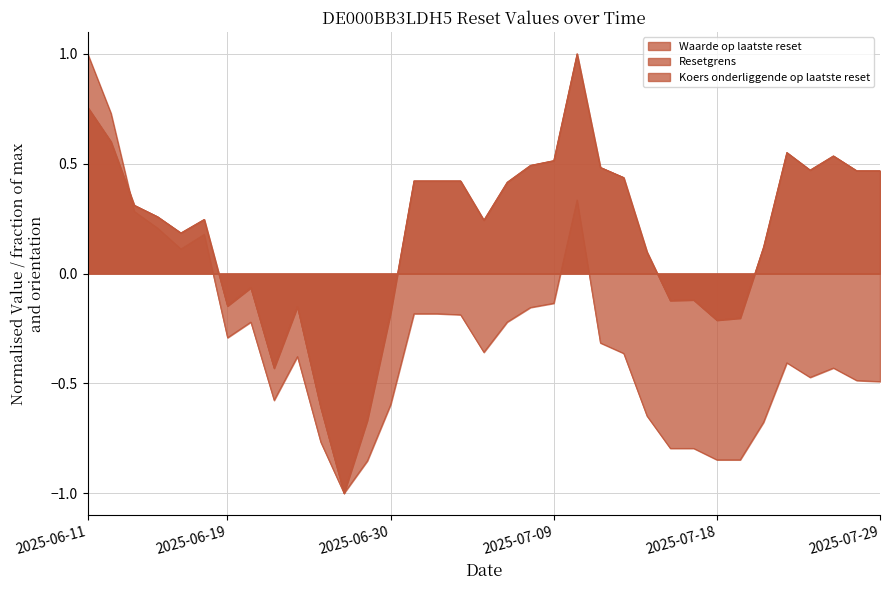

At how many categories does at least one series exceed 0?

23